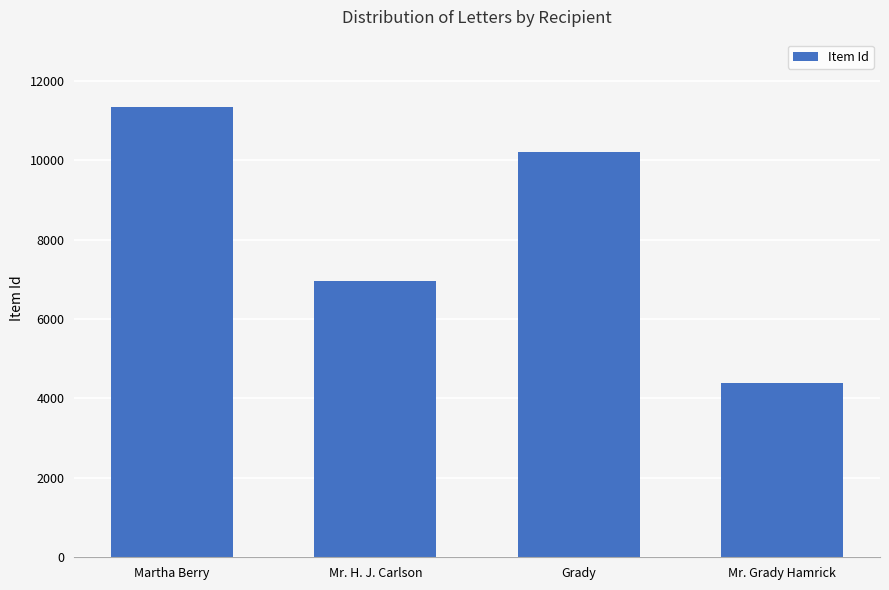

List the labels in order of value, largest first.

Martha Berry, Grady, Mr. H. J. Carlson, Mr. Grady Hamrick